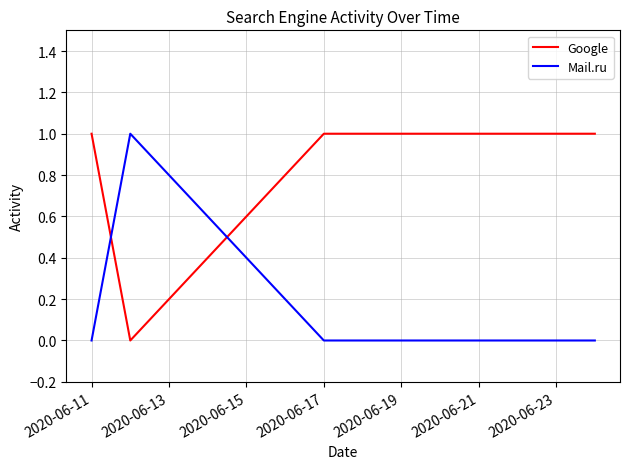

True or false: Google and Mail.ru intersect in this chart.

True